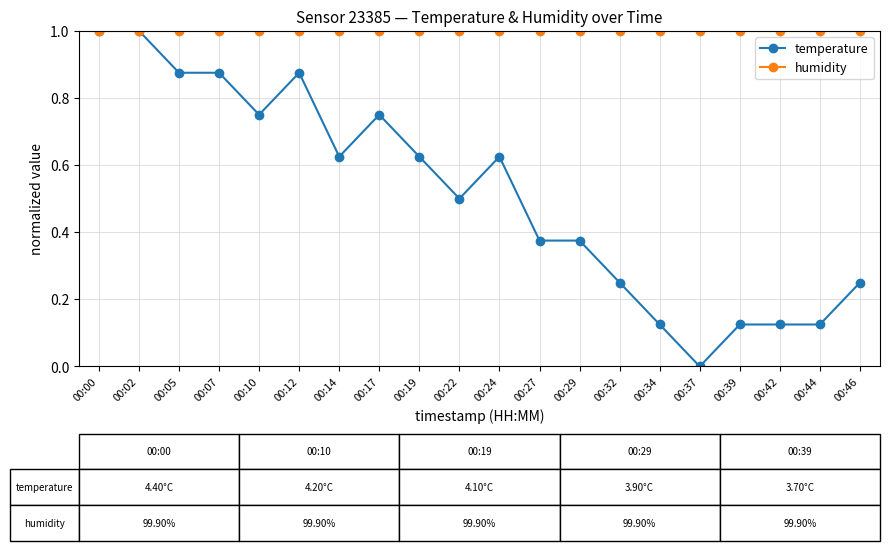

What are all the series names shown in the legend?

temperature, humidity